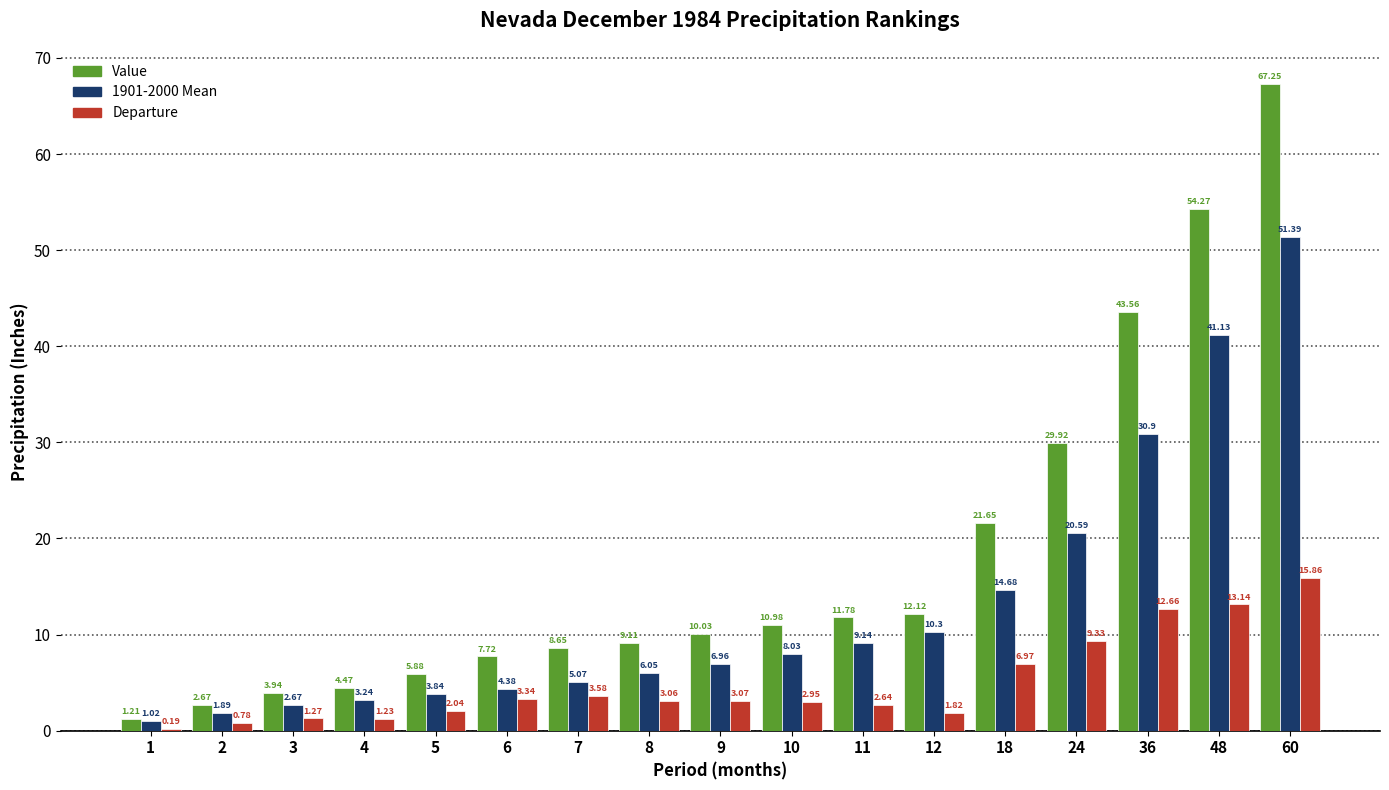

What is the spread (max minus min) of values at 24?

20.6